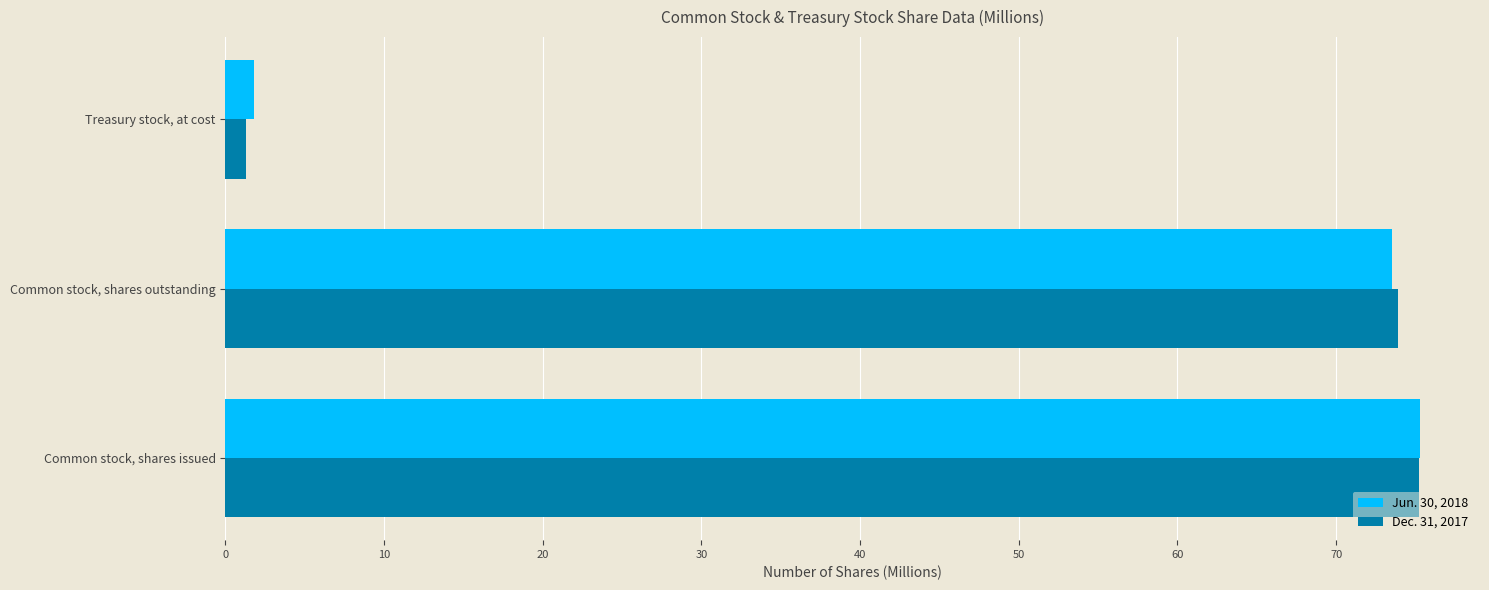

Where is Jun. 30, 2018 nearest to the value 38?

Common stock, shares outstanding